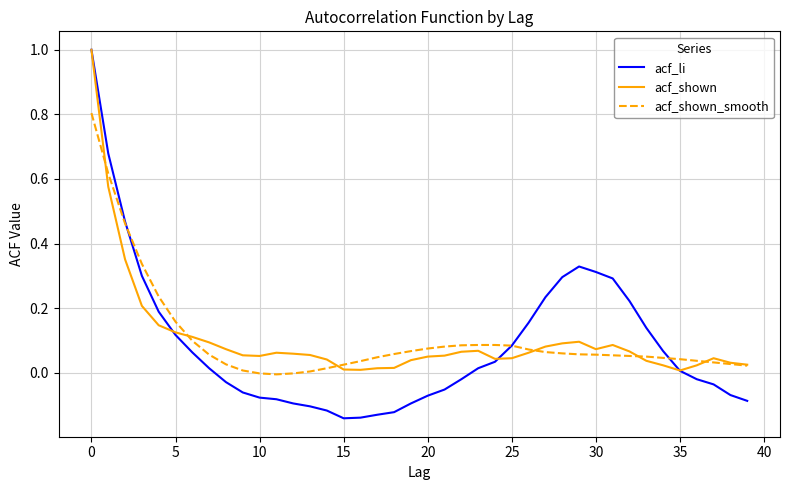

Which series has the widest spread of values?

acf_li